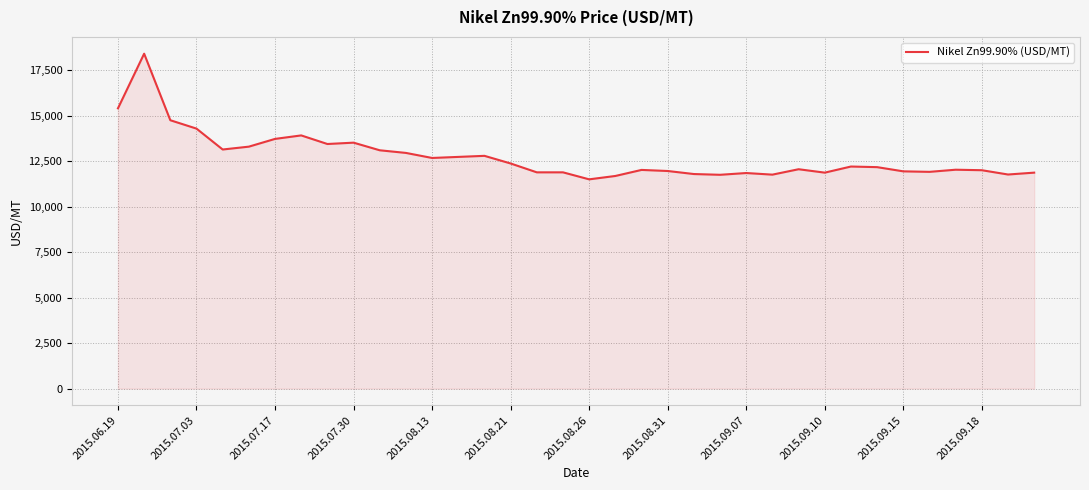

What is the smallest value displayed?

11495.5